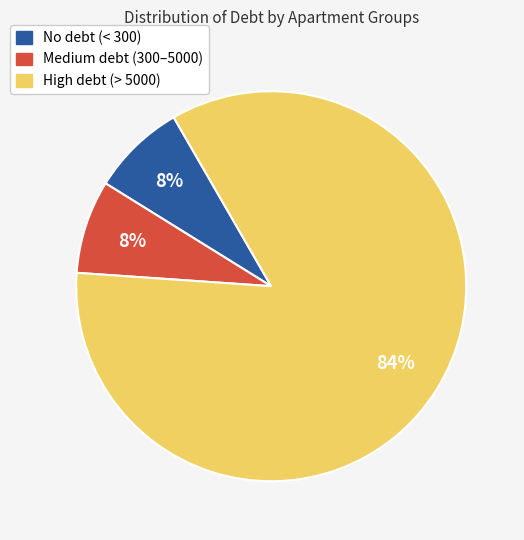

To the nearest percent, what is the combined percentage of No debt (< 300) and High debt (> 5000)?

92%